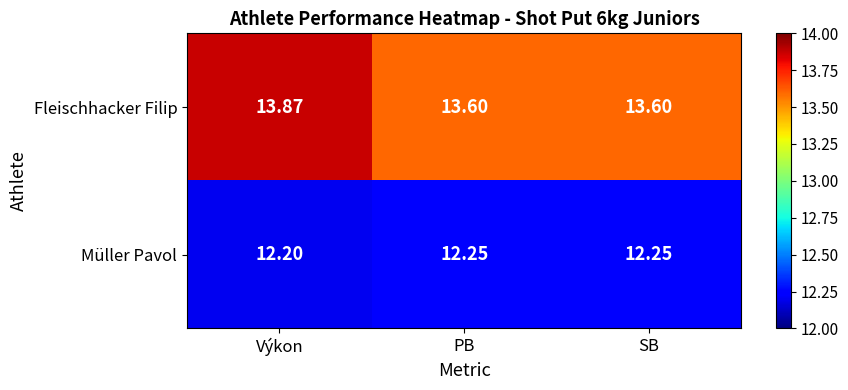

Rank the series by their average value, from highest to lowest.

Fleischhacker Filip, Müller Pavol